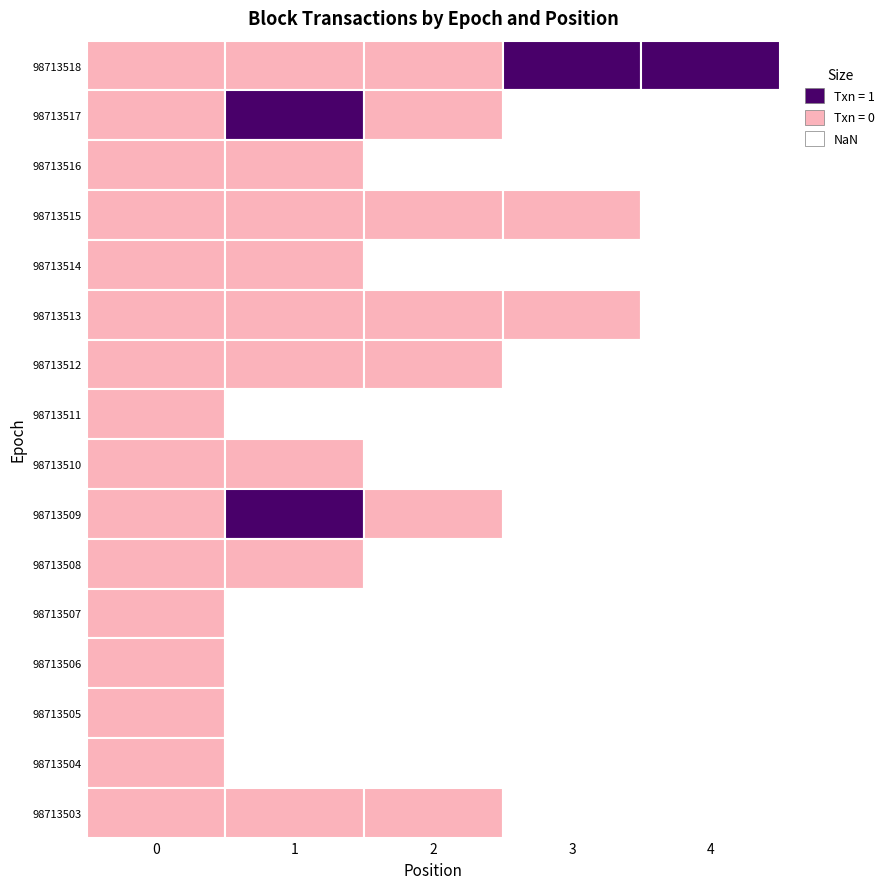

Which series has the largest range (max minus min)?

98713518